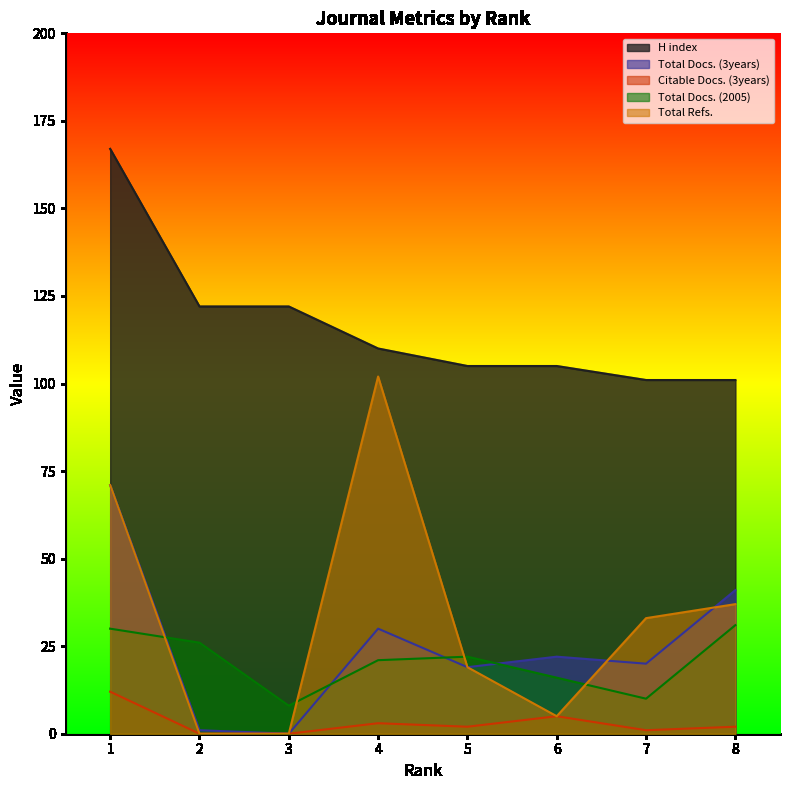

The value of H index at 8 is 44. True or false?

False